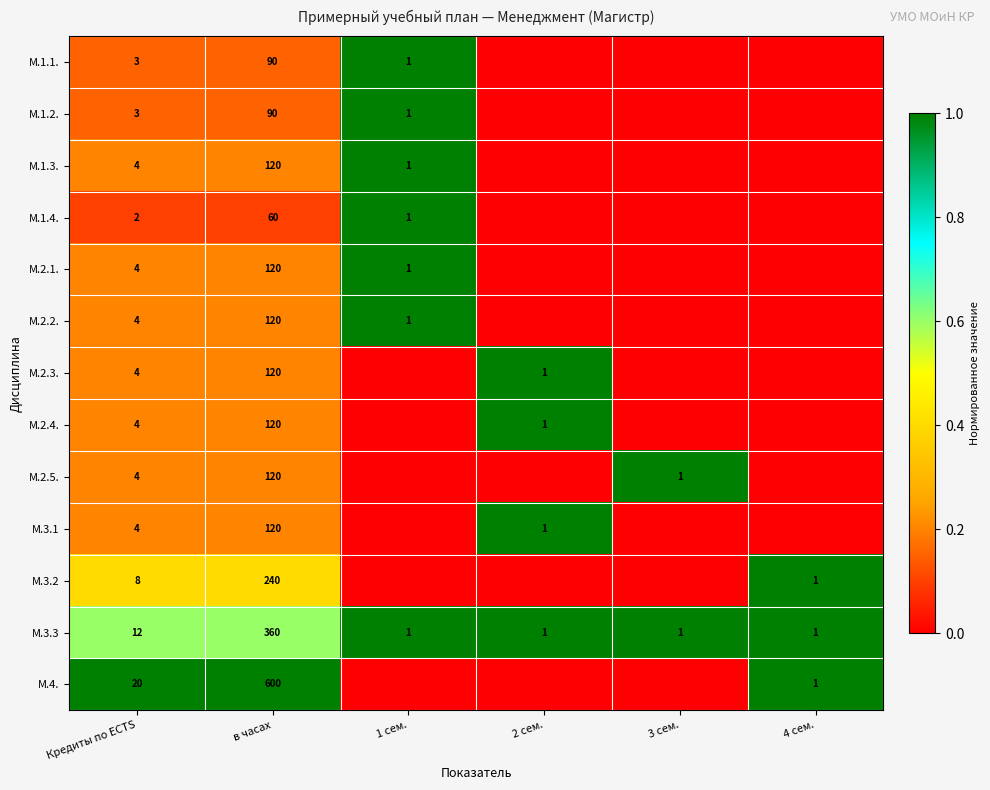

The value of М.2.1. at Кредиты по ECTS is 7. True or false?

False